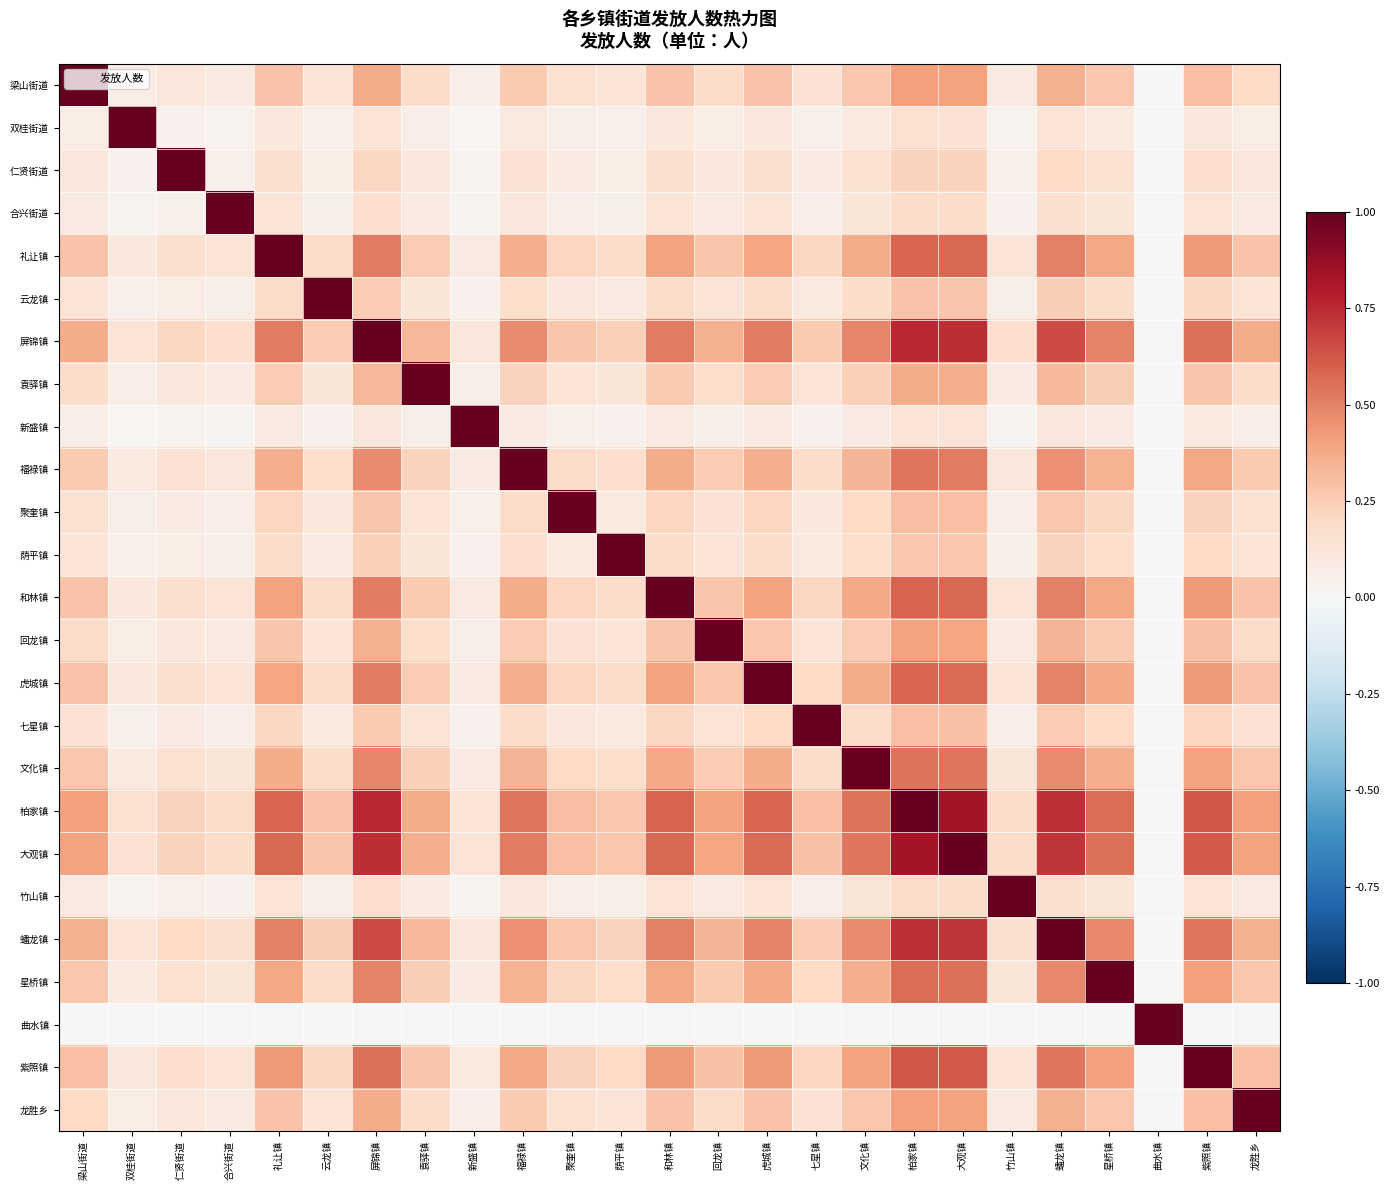

Which label corresponds to the smallest value in the chart?

曲水镇